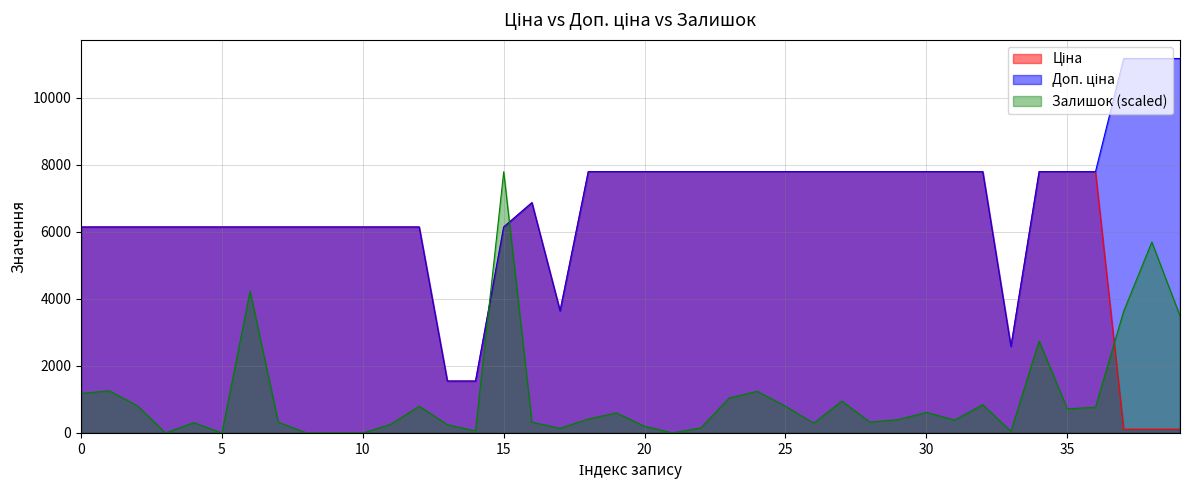

Reading left to right, what are all the values shown in this chart?

Ціна: 6143.2	6143.2	6143.2	6143.2	6143.2	6143.2	6143.2	6143.2	6143.2	6143.2	6143.2	6143.2	6143.2	1547.7	1547.7	6143.2	6869.4	3640.8	7792.9	7792.9	7792.9	7792.9	7792.9	7792.9	7792.9	7792.9	7792.9	7792.9	7792.9	7792.9	7792.9	7792.9	7792.9	2578.7	7792.9	7792.9	7792.9	111.7	111.7	111.7
Доп. ціна: 6143.2	6143.2	6143.2	6143.2	6143.2	6143.2	6143.2	6143.2	6143.2	6143.2	6143.2	6143.2	6143.2	1548.0	1548.0	6143.2	6869.4	3641.0	7792.9	7792.9	7792.9	7792.9	7792.9	7792.9	7792.9	7792.9	7792.9	7792.9	7792.9	7792.9	7792.9	7792.9	7792.9	2579.0	7792.9	7792.9	7792.9	11169.0	11169.0	11169.0
Залишок: 1178.9	1255.4	811.4	0.0	306.2	0.0	4225.6	321.5	0.0	0.0	0.0	260.3	796.1	245.0	61.2	7792.9	321.5	137.8	413.4	597.1	199.0	0.0	153.1	1041.1	1240.1	796.1	290.9	949.2	321.5	398.1	612.4	382.8	842.1	45.9	2740.5	719.6	765.5	3628.5	5695.4	3490.8